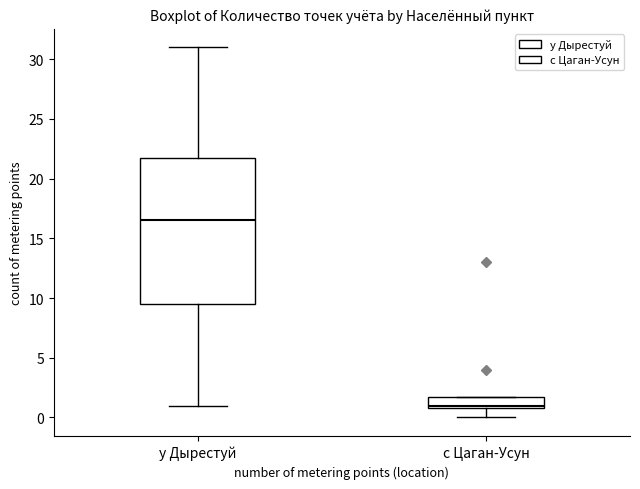

Which box is the tallest, from its lower edge to its upper edge?

у Дырестуй